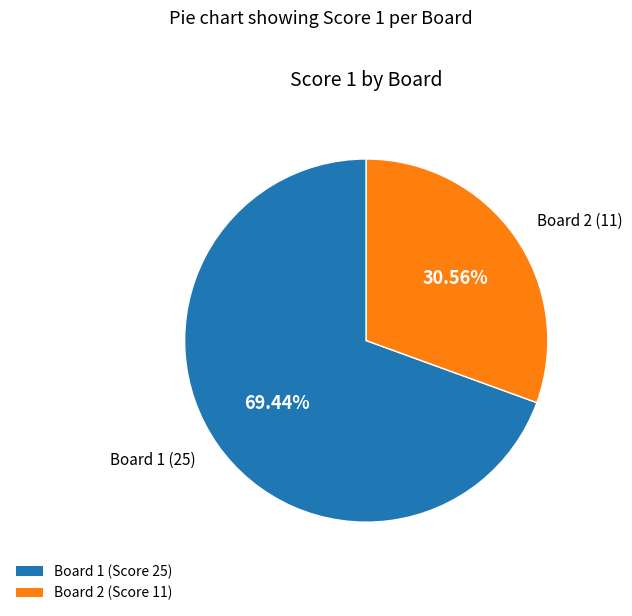

To the nearest percent, what portion does Board 1 represent?

69%